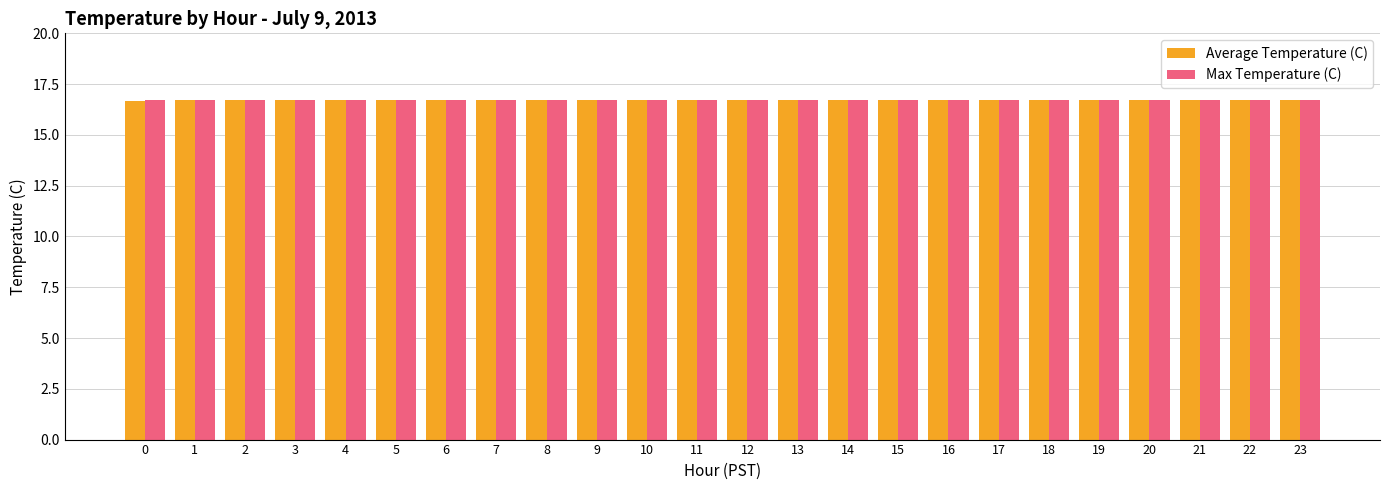

What is the sum of the Max Temperature (C) values at 18 and 13?

33.4